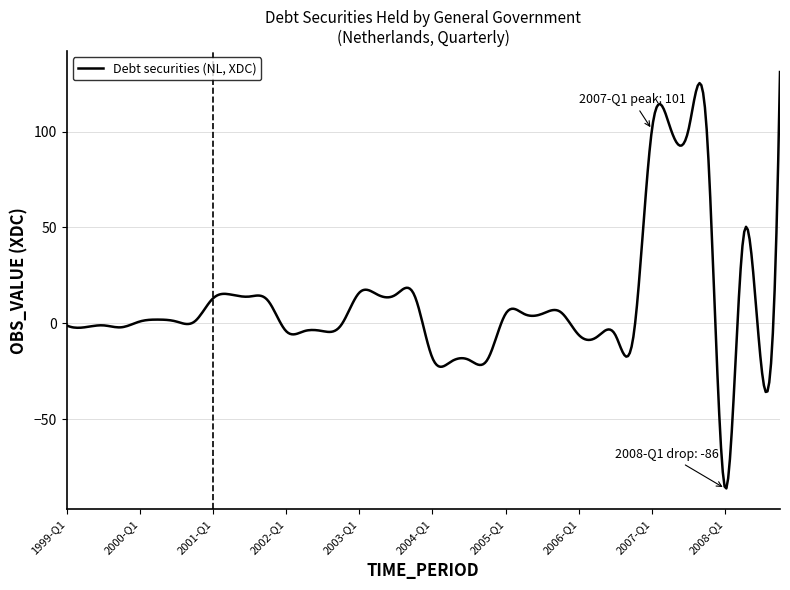

What is the maximum value shown in the chart?

131.0